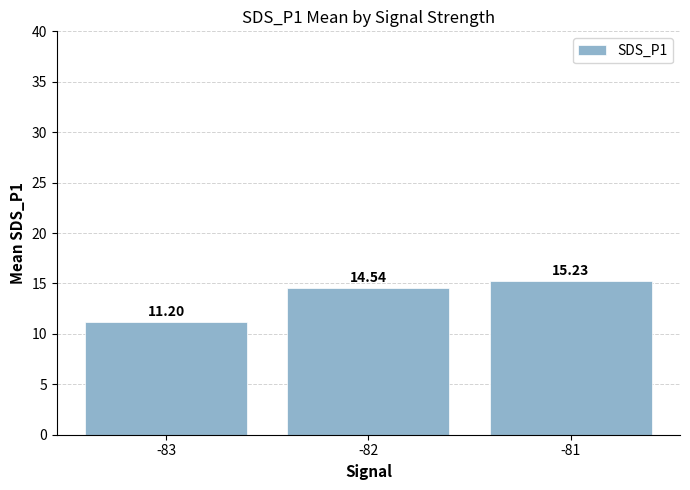

What is the average value?

13.7